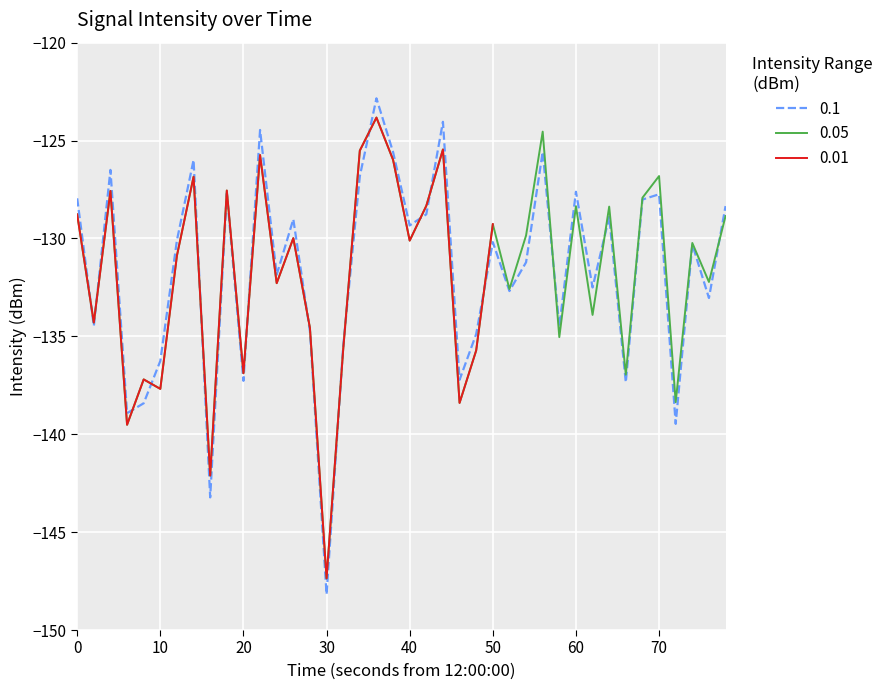

True or false: the data has more than 2 interior local peaks.

True